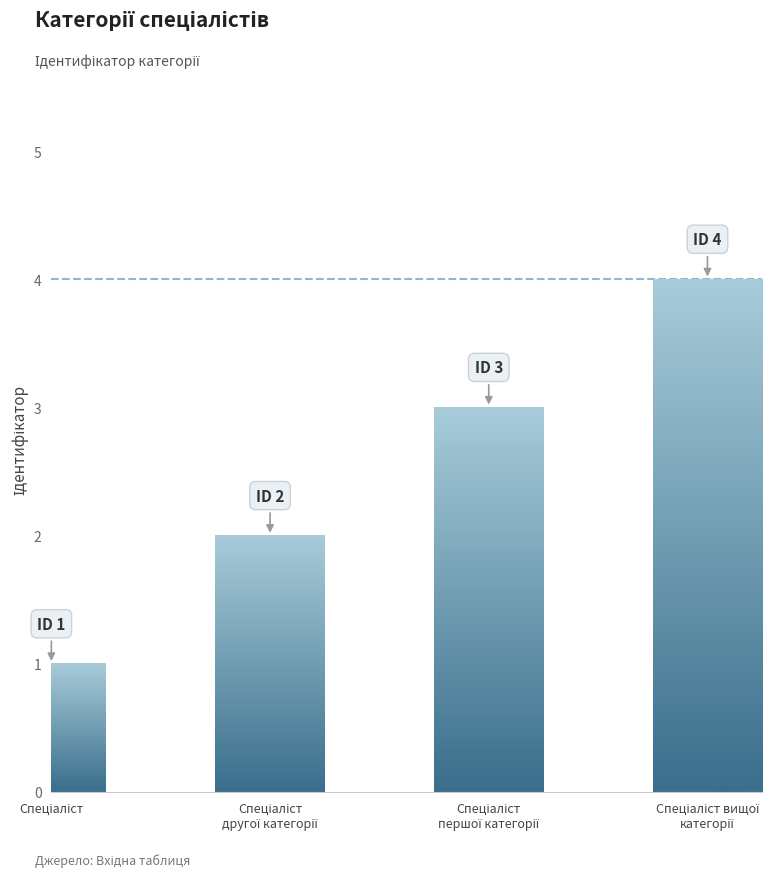

Does the chart contain stacked bars?

No